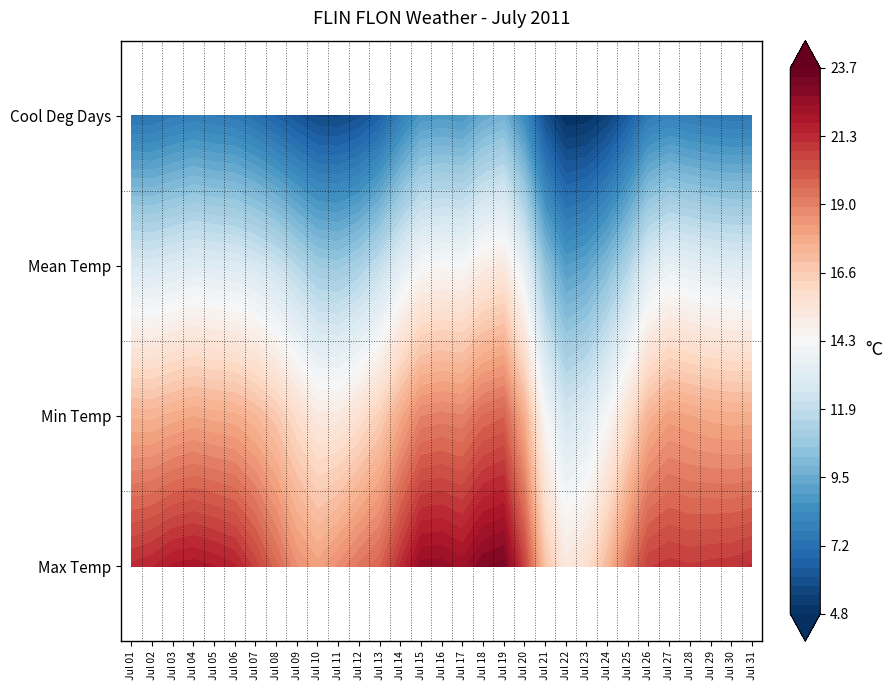

Reading left to right, transcribe all the data shown in this chart.

Day 01: 25.0	13.6	19.3	1.3
Day 02: 25.2	12.8	19.0	1.0
Day 03: 27.7	10.8	19.3	1.3
Day 04: 26.3	15.2	20.8	2.8
Day 05: 25.7	10.9	18.3	0.3
Day 06: 27.4	14.2	20.8	2.8
Day 07: 23.5	12.8	18.2	0.2
Day 08: 22.6	15.2	18.9	0.9
Day 09: 20.9	13.6	17.3	0.0
Day 10: 19.4	12.0	15.7	0.0
Day 11: 22.7	10.3	16.5	0.0
Day 12: 26.0	9.9	18.0	0.0
Day 13: 19.5	14.2	16.9	0.0
Day 14: 25.7	13.7	19.7	1.7
Day 15: 27.9	14.9	21.4	3.4
Day 16: 27.5	14.9	21.2	3.2
Day 17: 23.2	15.3	19.3	1.3
Day 18: 27.1	15.1	21.1	3.1
Day 19: 29.6	17.6	23.6	5.6
Day 20: 25.1	16.0	20.6	2.6
Day 21: 16.5	10.2	13.4	0.0
Day 22: 18.0	6.7	12.4	0.0
Day 23: 17.8	11.0	14.4	0.0
Day 24: 20.0	11.2	15.6	0.0
Day 25: 24.3	8.5	16.4	0.0
Day 26: 26.0	15.6	20.8	2.8
Day 27: 22.7	16.4	19.6	1.6
Day 28: 23.0	15.4	19.2	1.2
Day 29: 25.6	13.6	19.6	1.6
Day 30: 23.0	15.0	19.0	1.0
Day 31: 25.7	13.3	19.5	1.5